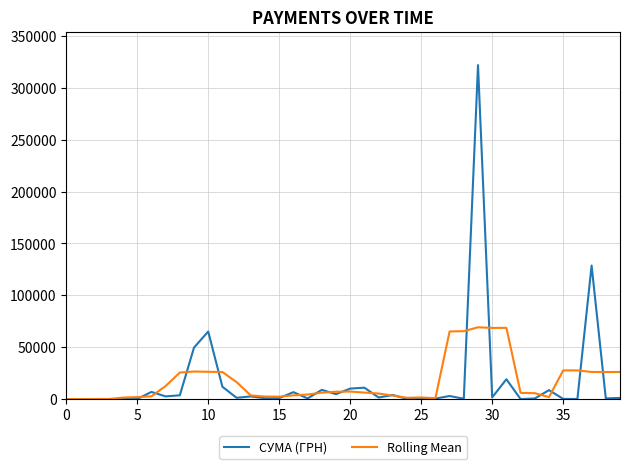

Which series has the largest range (max minus min)?

СУМА (ГРН)